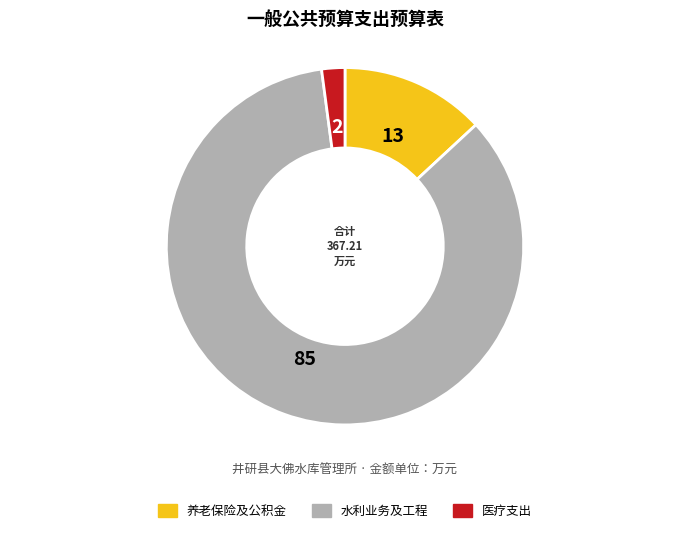

Does any single category account for the majority?

Yes